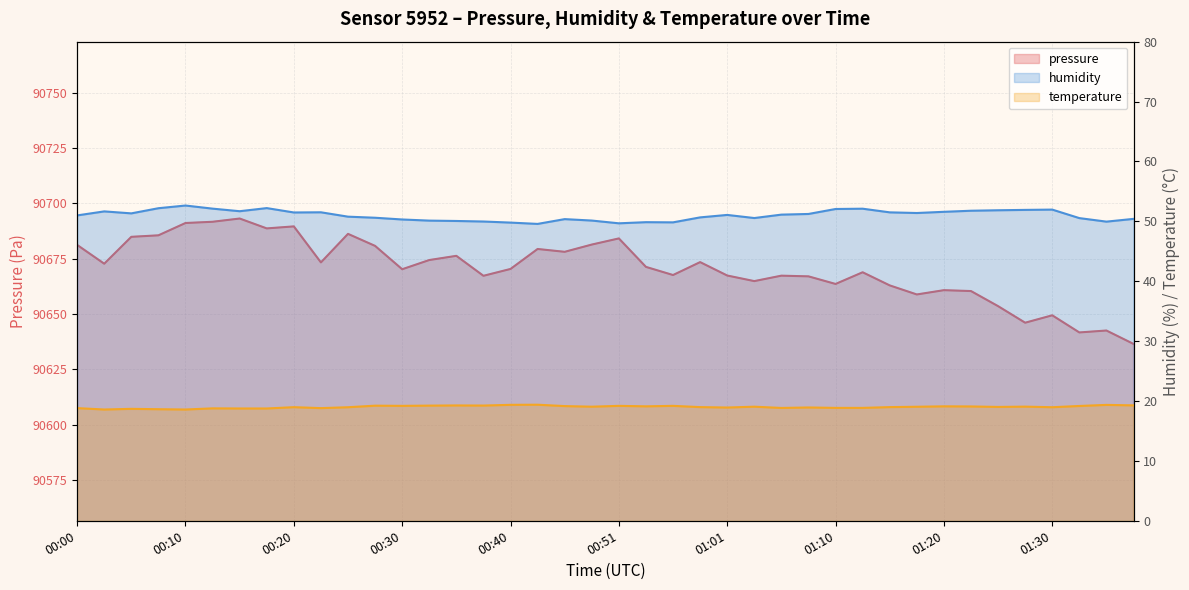

Reading left to right, transcribe all the data shown in this chart.

pressure: 90681.2	90672.8	90684.9	90685.6	90691.2	90691.7	90693.2	90688.7	90689.6	90673.3	90686.2	90680.8	90670.2	90674.4	90676.3	90667.3	90670.4	90679.4	90678.1	90681.4	90684.2	90671.3	90667.6	90673.5	90667.4	90664.9	90667.3	90667.0	90663.6	90668.9	90662.9	90658.8	90660.8	90660.4	90653.6	90646.1	90649.4	90641.7	90642.5	90636.5
humidity: 51.0	51.7	51.3	52.2	52.6	52.1	51.7	52.2	51.5	51.5	50.8	50.6	50.3	50.1	50.1	50.0	49.8	49.6	50.4	50.1	49.7	49.9	49.8	50.7	51.1	50.5	51.1	51.2	52.1	52.1	51.5	51.4	51.6	51.8	51.9	51.9	52.0	50.5	50.0	50.4
temperature: 18.8	18.6	18.7	18.6	18.6	18.8	18.8	18.8	19.0	18.8	19.0	19.2	19.2	19.2	19.3	19.2	19.4	19.4	19.1	19.1	19.2	19.1	19.2	19.0	18.9	19.1	18.8	18.9	18.9	18.9	19.0	19.0	19.1	19.1	19.0	19.1	19.0	19.2	19.4	19.3